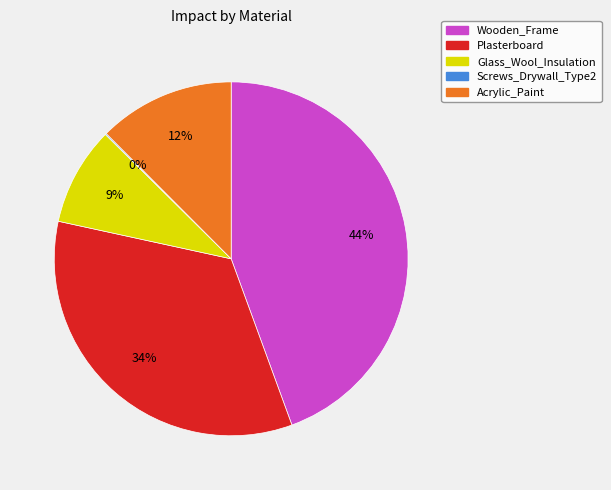

To the nearest percent, what is the average slice percentage?

20%